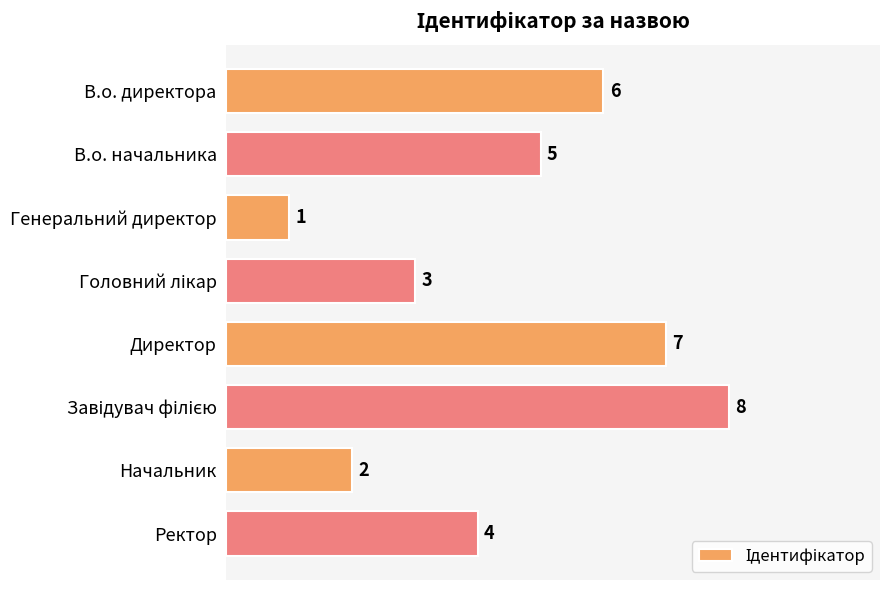

How many series are shown in this chart?

1